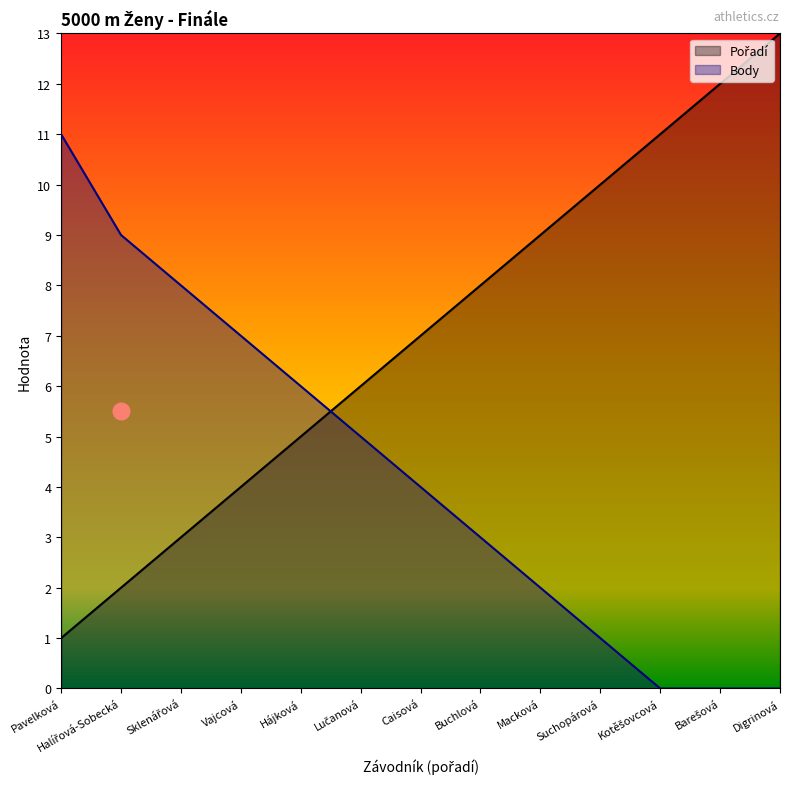

How many values in the Body series exceed 4?

6